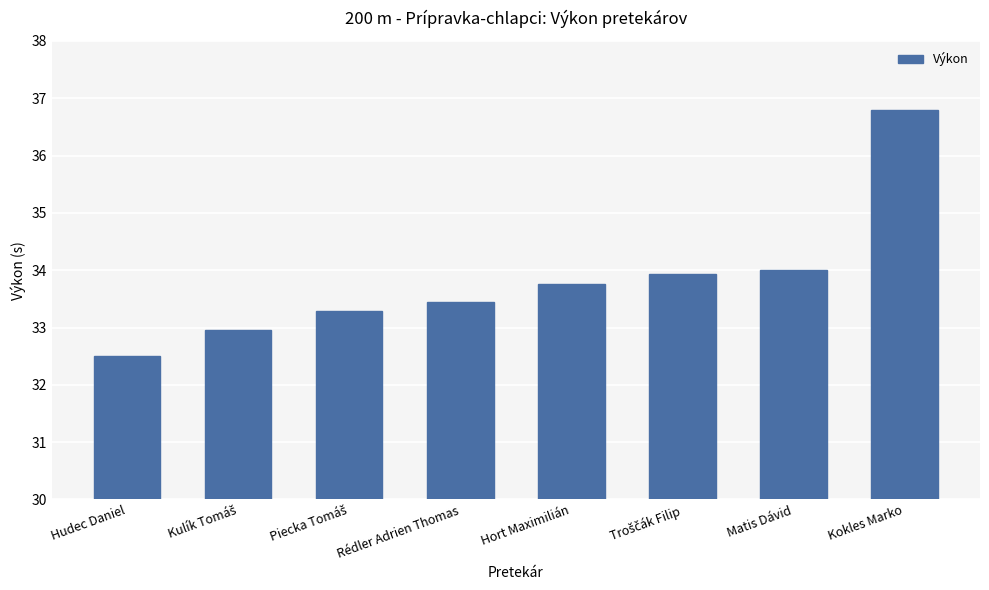

What is the average value?

33.8